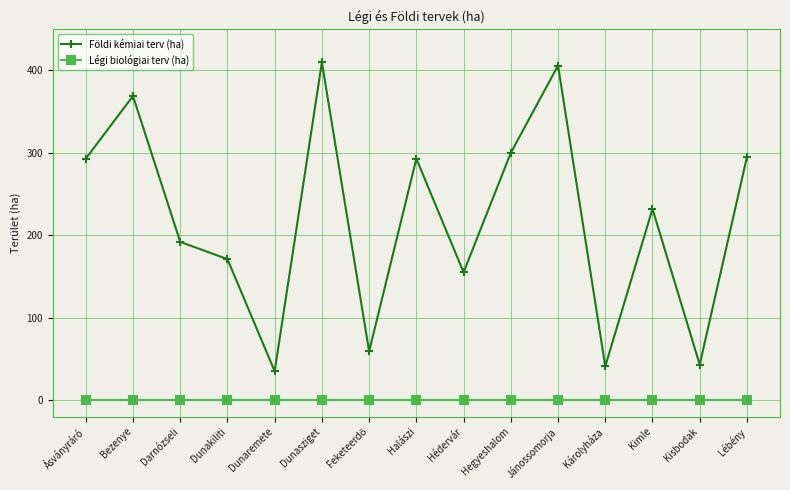

How many interior local peaks does the Földi kémiai terv (ha) series have?

5